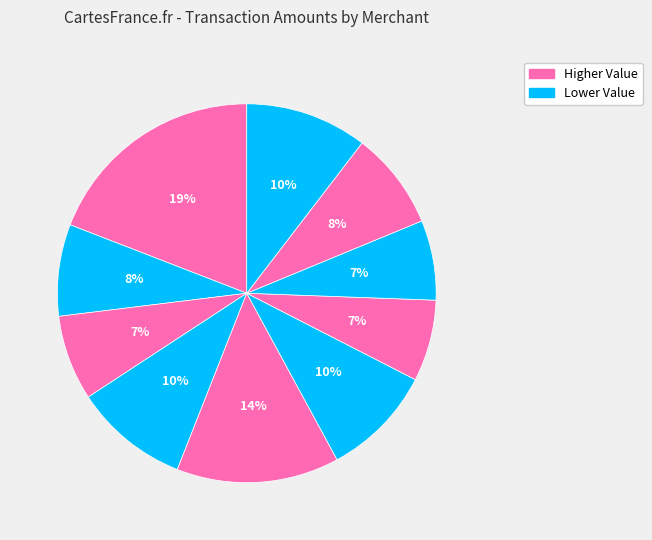

How many slices are in this pie chart?

10